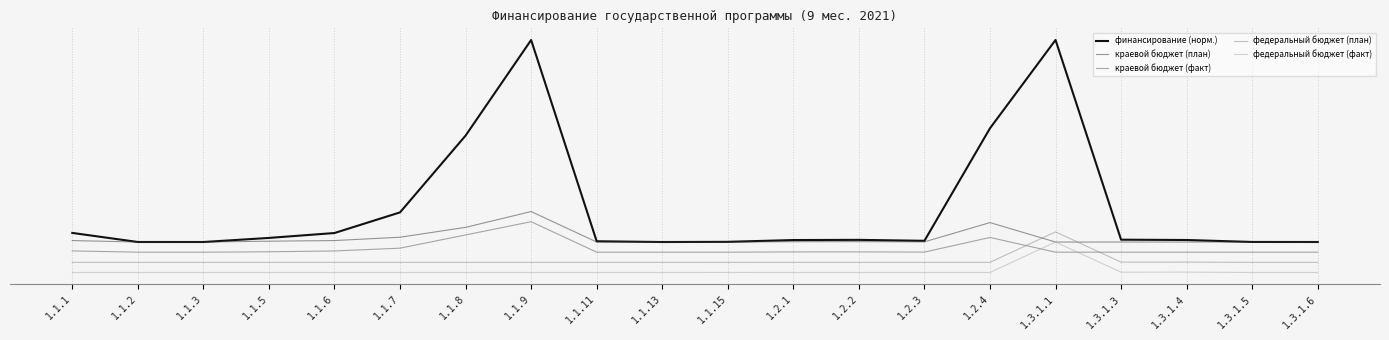

Does the chart display data point markers on the line(s)?

No